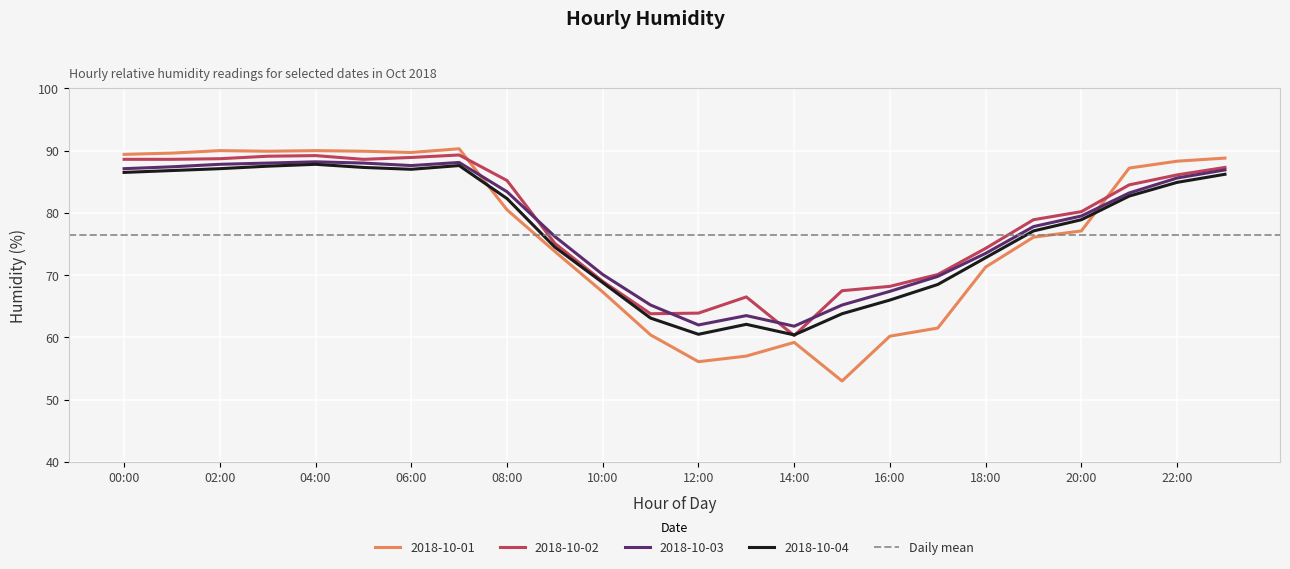

Reading left to right, transcribe all the data shown in this chart.

2018-10-01: 89.4	89.6	90.0	89.9	90.0	89.9	89.7	90.3	80.5	73.8	67.3	60.4	56.1	57.0	59.2	53.0	60.2	61.5	71.3	76.1	77.1	87.2	88.3	88.8
2018-10-02: 88.6	88.6	88.7	89.1	89.2	88.6	88.9	89.3	85.2	75.1	69.0	63.8	63.9	66.5	60.3	67.5	68.2	70.1	74.3	78.9	80.2	84.5	86.1	87.3
2018-10-03: 87.1	87.4	87.8	88.0	88.2	88.0	87.6	88.1	83.4	76.2	70.1	65.2	62.0	63.5	61.8	65.2	67.4	69.8	73.5	77.8	79.5	83.2	85.6	86.9
2018-10-04: 86.5	86.8	87.1	87.5	87.8	87.3	87.0	87.6	82.3	74.5	68.8	63.1	60.5	62.1	60.4	63.8	66.0	68.5	72.8	77.1	78.9	82.7	84.9	86.2